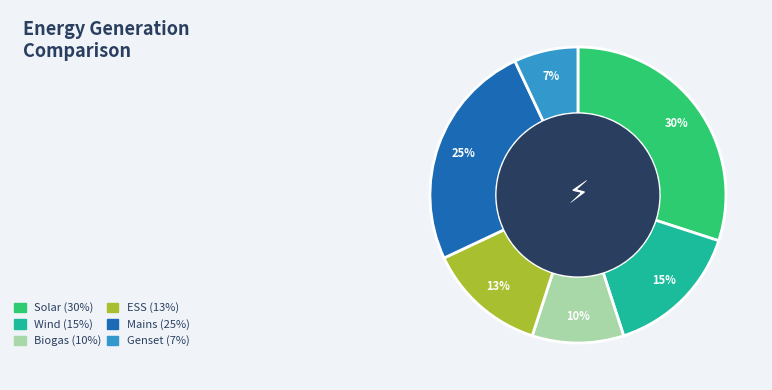

Is there any slice that represents more than half of the pie?

No